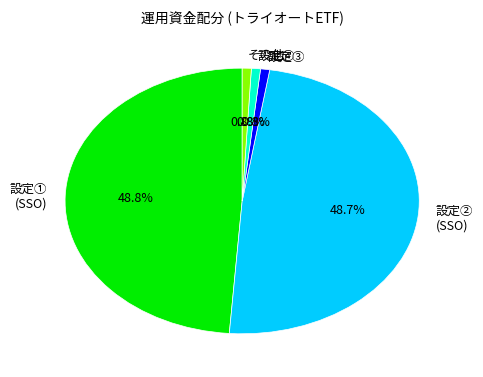

Which has a higher value, 設定② (SSO) or 設定③?

設定② (SSO)